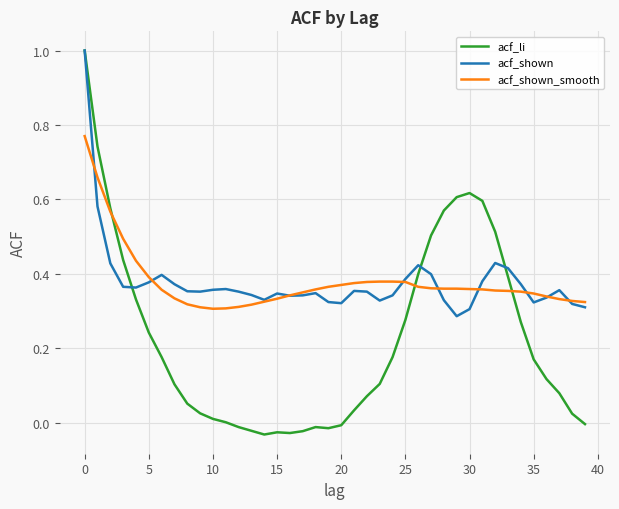

Which series has the widest spread of values?

acf_li